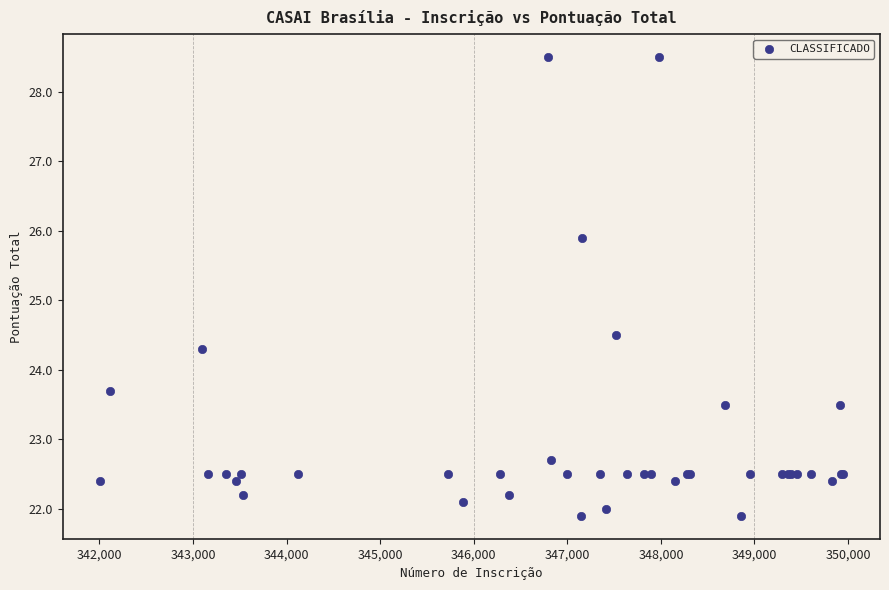

What Y value in the scatter plot is closest to 25?

24.5